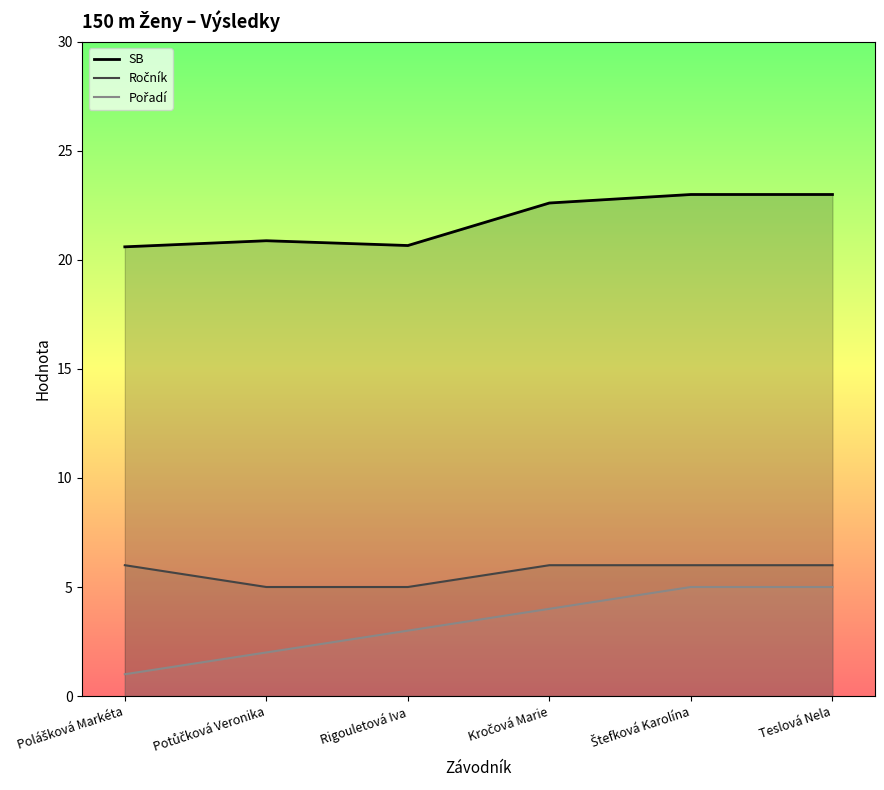

At which label is SB closest to 21?

Potůčková Veronika